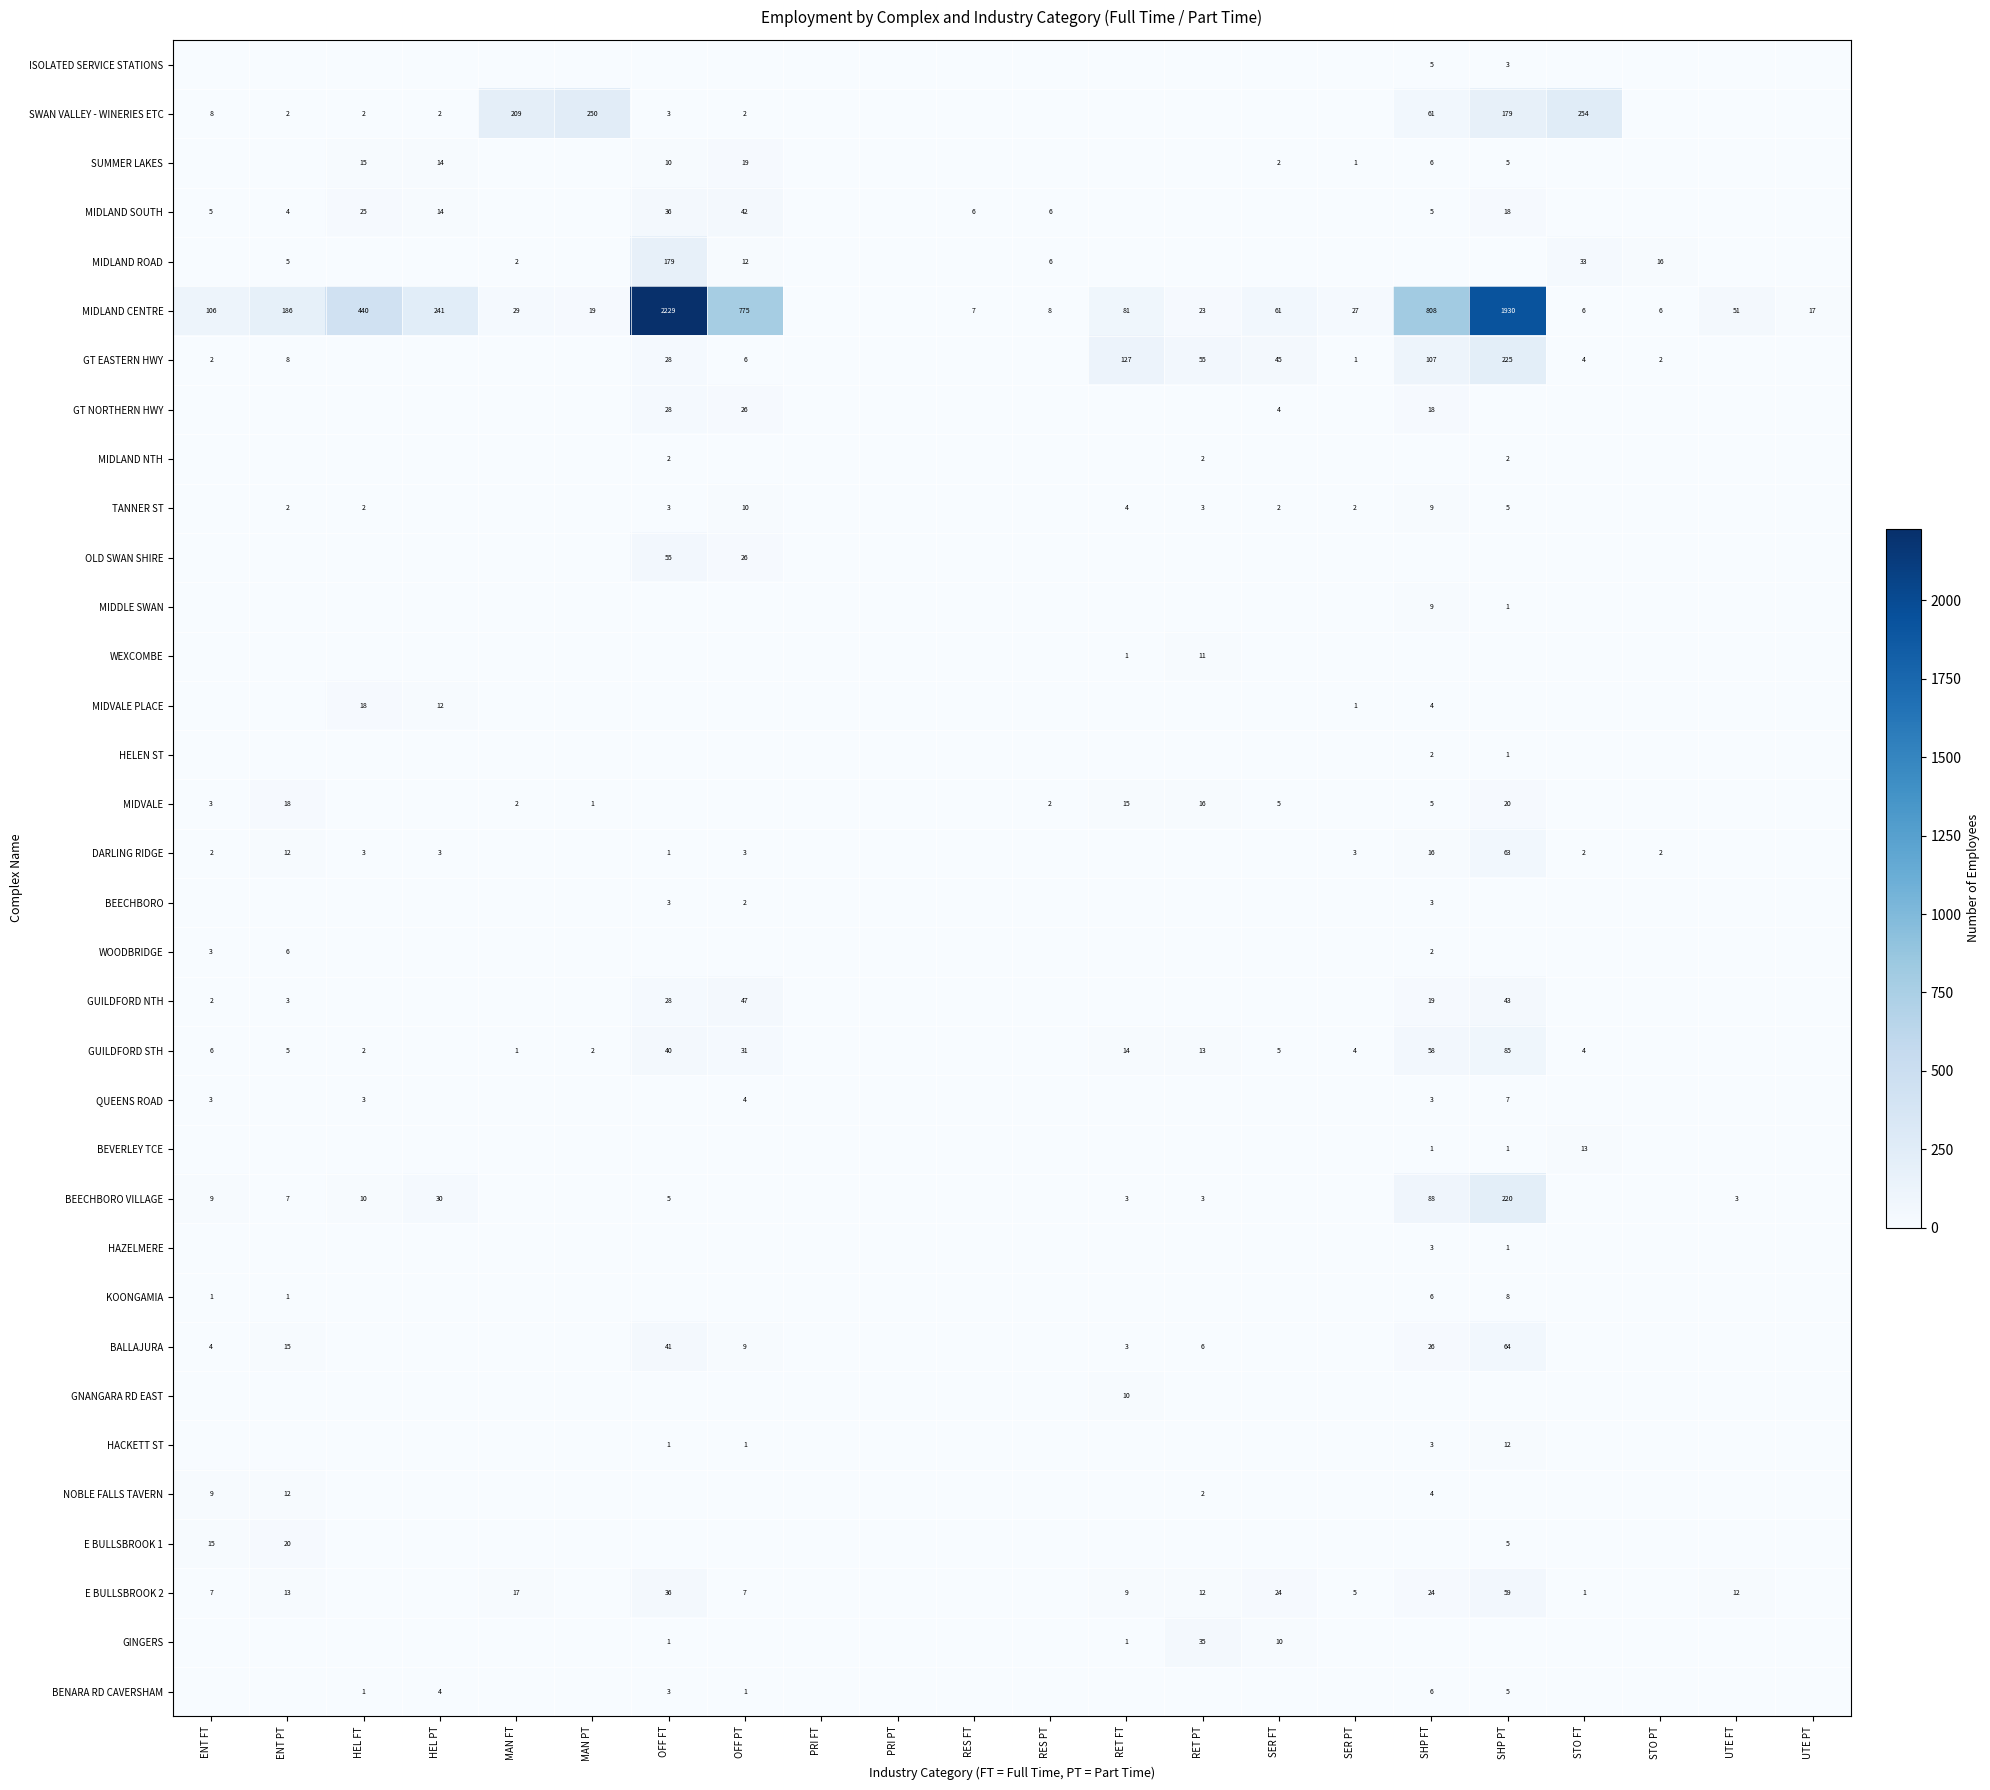

What is the total value across all series at STO FT?

317